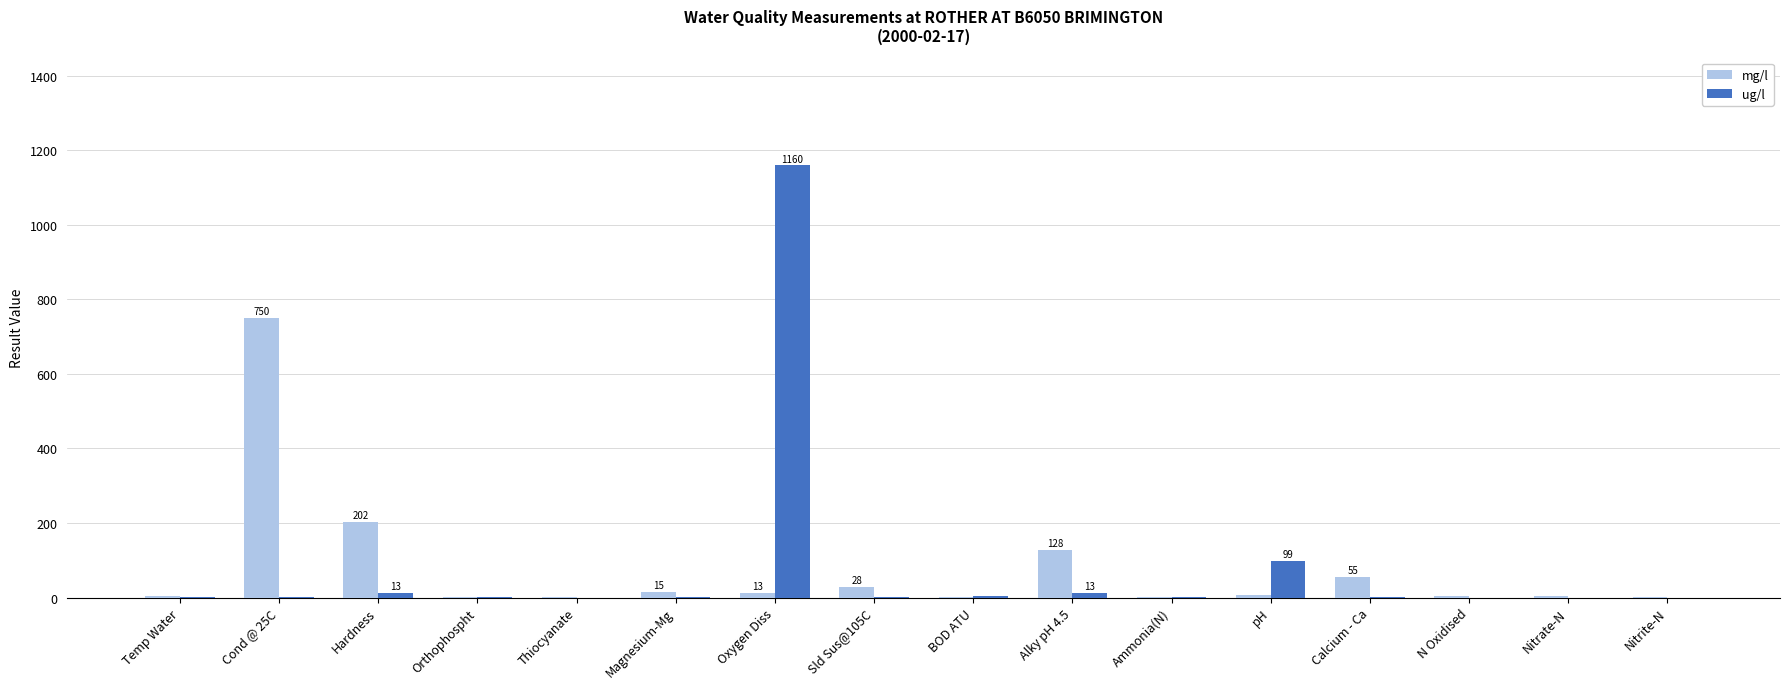

At which label is ug/l closest to 580?

pH